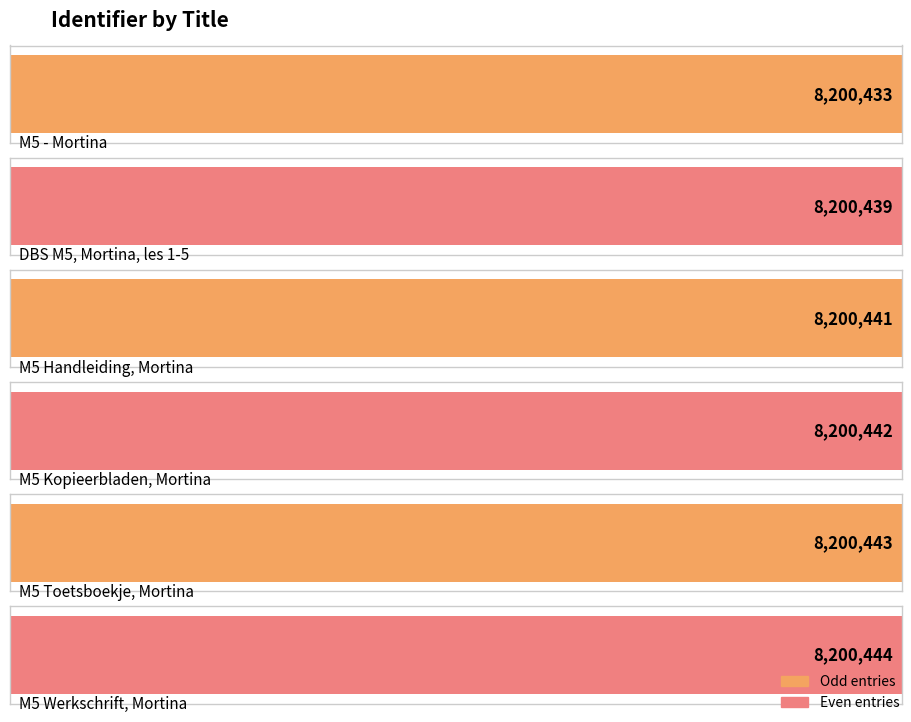

Reading left to right, transcribe all the data shown in this chart.

8200433	8200439	8200441	8200442	8200443	8200444